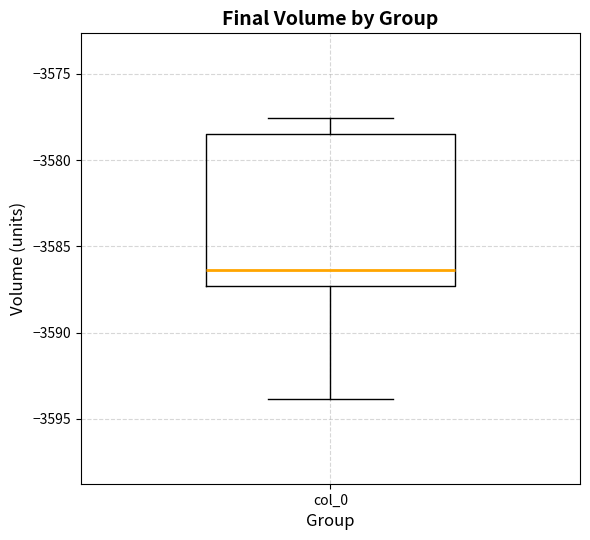

Read this box plot against the y-axis: the position of the median line, the range covered by the box, and the ends of both whiskers. The values are not printed on the chart, so give them approximately, as read against the axis.

median -3586.5, box -3587.5 to -3578.5, whiskers -3594.0 to -3577.5